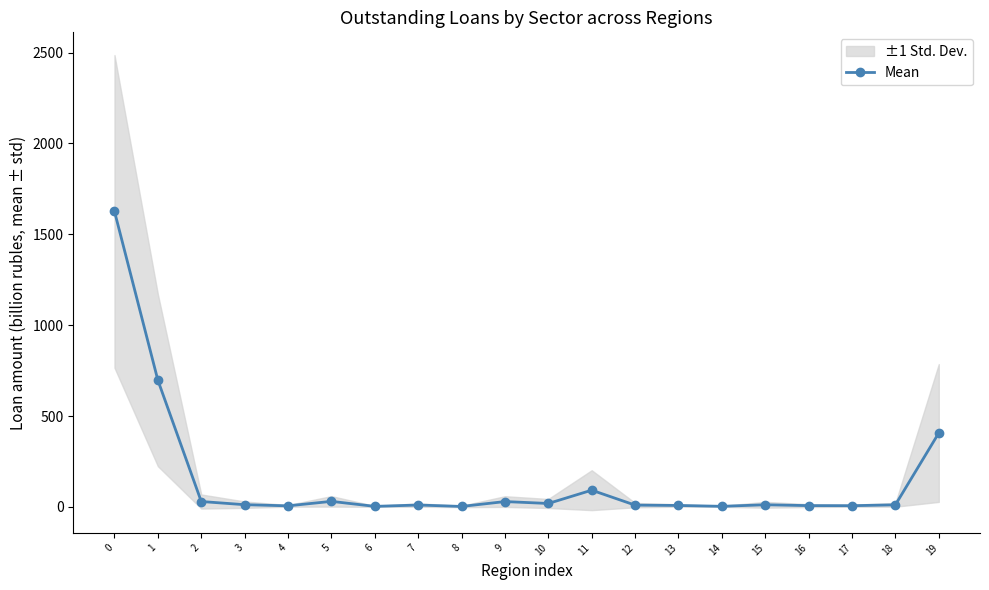

The chart shows a value of 11.1 at 16. True or false?

False